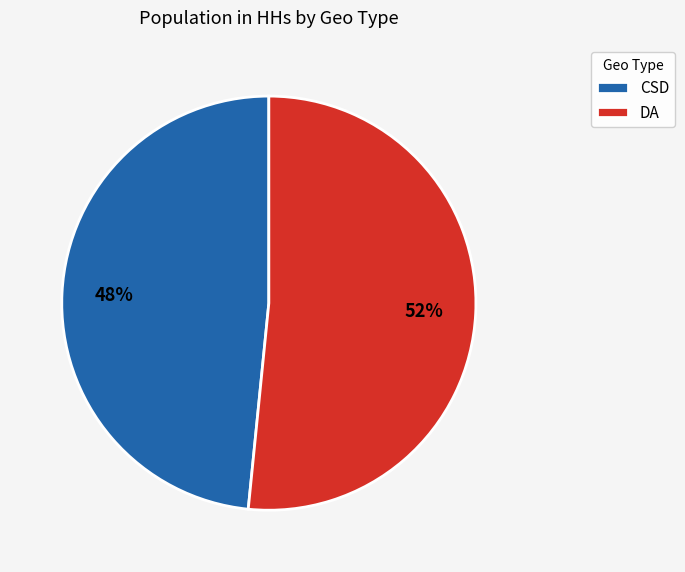

To the nearest percent, what portion does CSD represent?

48%